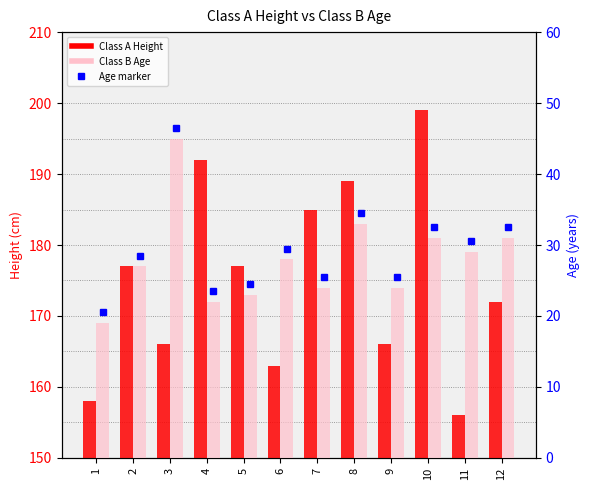

Which has a higher value, 6 or 11?

6